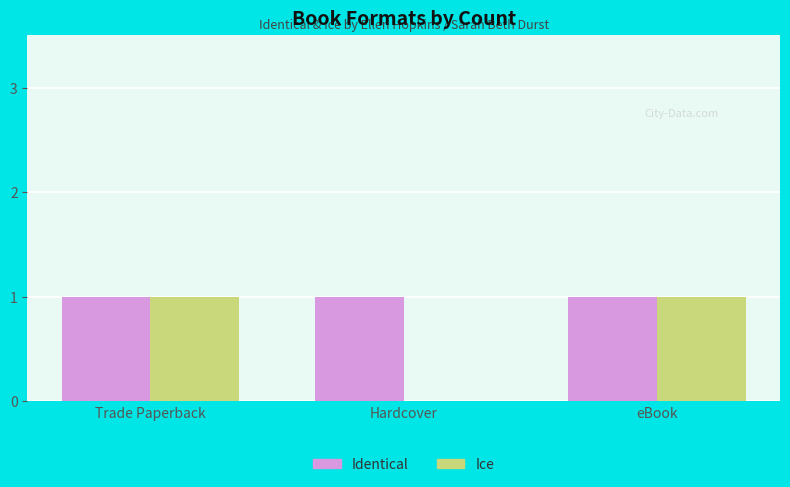

Reading left to right, extract all data points from this chart.

Identical: Trade Paperback=1	Hardcover=1	eBook=1
Ice: Trade Paperback=1	Hardcover=0	eBook=1